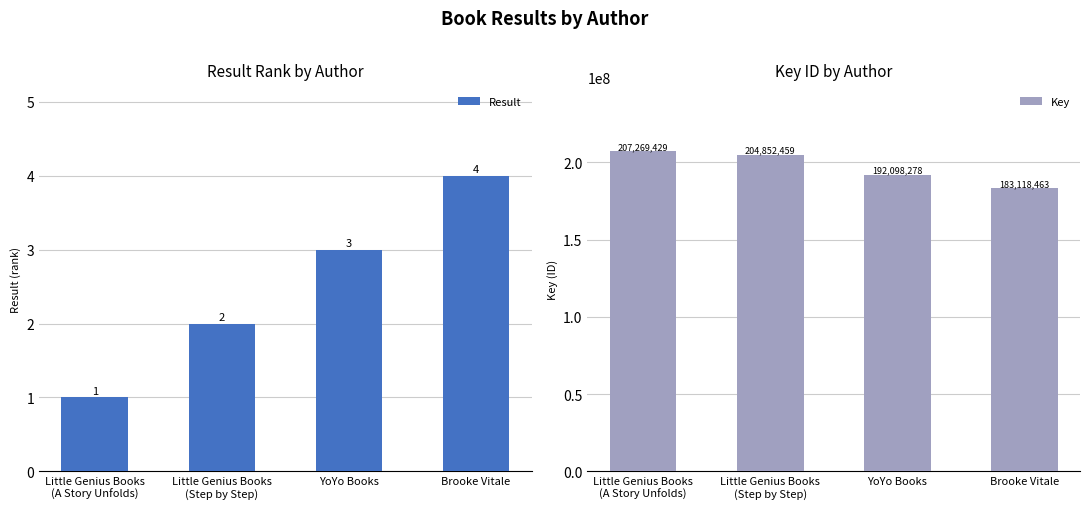

What is the difference between the maximum and second lowest values in the Result series?

2